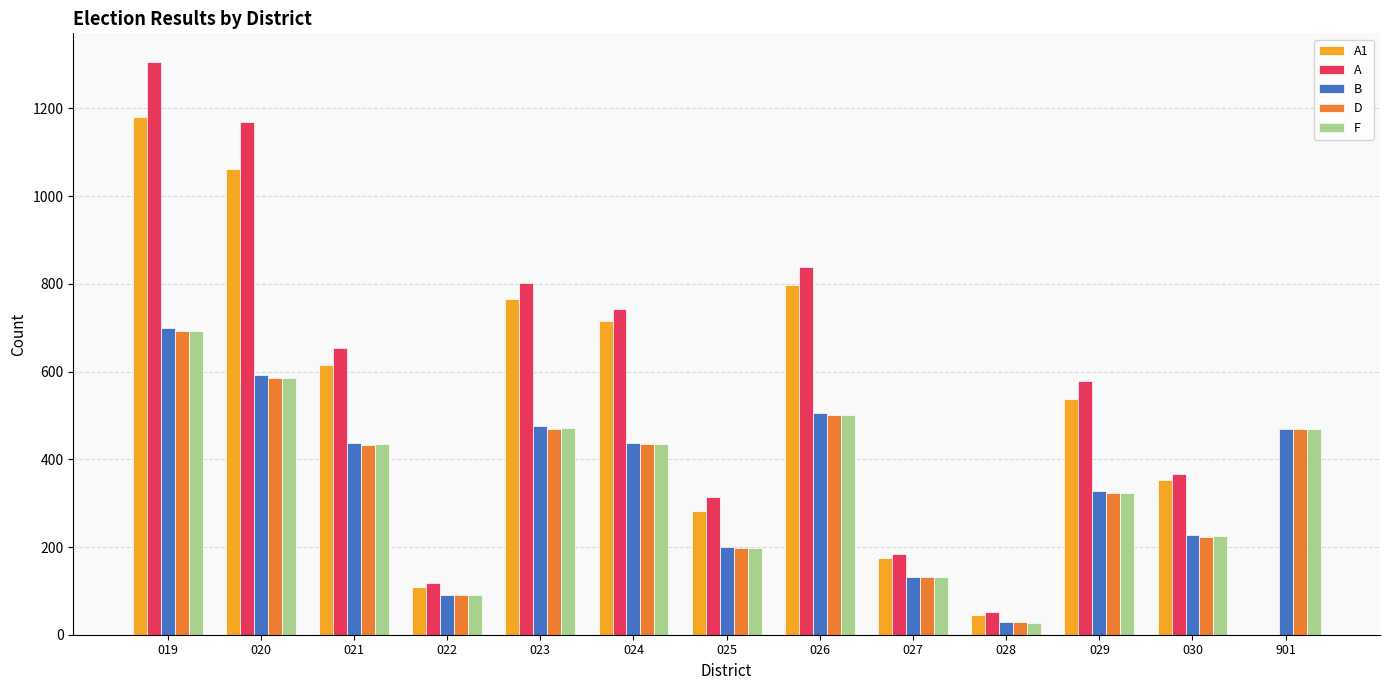

What is the total value across all series at 024?

2765